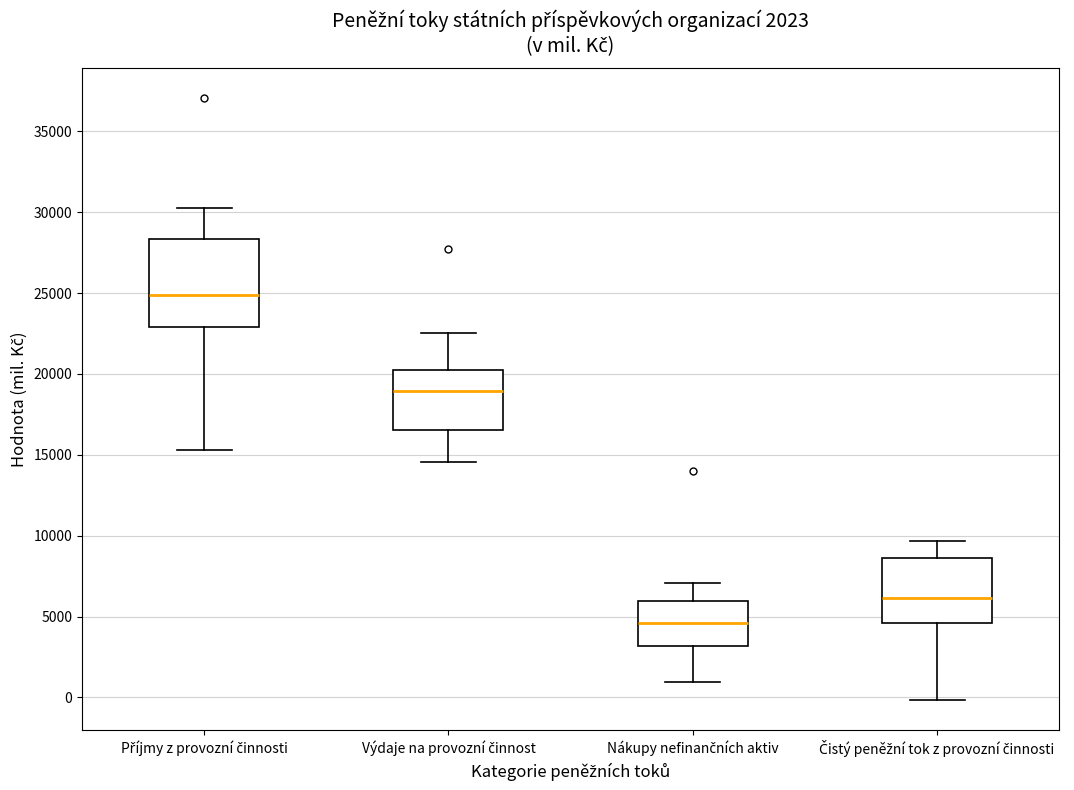

Reading left to right, read every box against the y-axis: the position of its median line, the range the box covers, and the ends of its whiskers. The values are not printed on the chart, so give them approximately, as read against the axis.

Příjmy z provozní činnosti: median 25000, box 23000 to 28500, whiskers 15500 to 30000
Výdaje na provozní činnost: median 19000, box 16500 to 20000, whiskers 14500 to 22500
Nákupy nefinančních aktiv: median 4500, box 3000 to 6000, whiskers 1000 to 7000
Čistý peněžní tok z provozní činnosti: median 6000, box 4500 to 8500, whiskers 0 to 9500